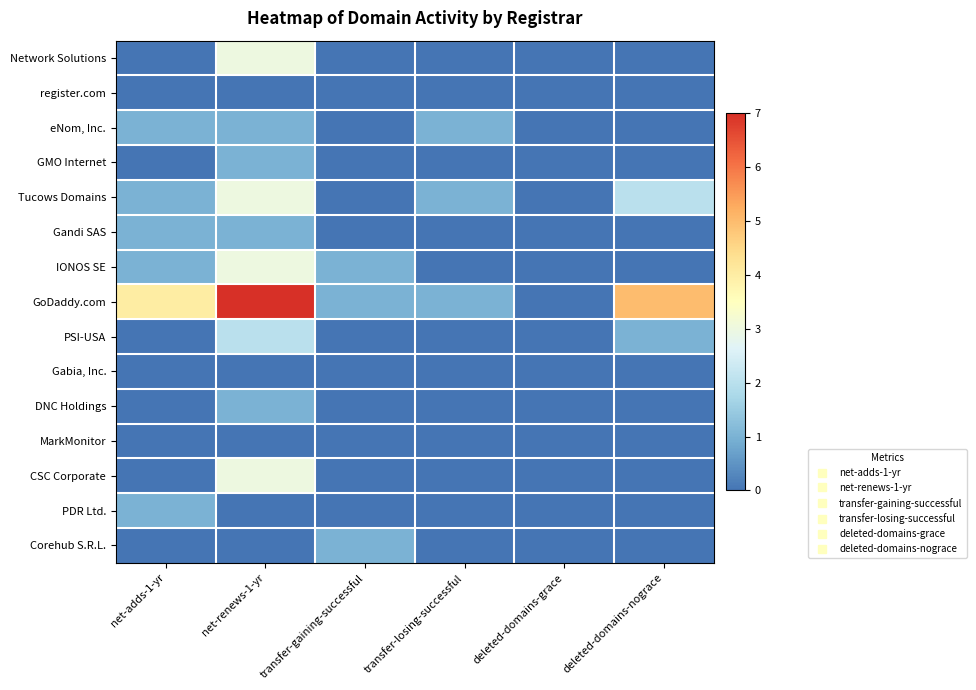

Reading right to left, list all the values displayed in this chart.

Network Solutions: deleted-domains-nograce=0	deleted-domains-grace=0	transfer-losing-successful=0	transfer-gaining-successful=0	net-renews-1-yr=3	net-adds-1-yr=0
register.com: deleted-domains-nograce=0	deleted-domains-grace=0	transfer-losing-successful=0	transfer-gaining-successful=0	net-renews-1-yr=0	net-adds-1-yr=0
eNom, Inc.: deleted-domains-nograce=0	deleted-domains-grace=0	transfer-losing-successful=1	transfer-gaining-successful=0	net-renews-1-yr=1	net-adds-1-yr=1
GMO Internet: deleted-domains-nograce=0	deleted-domains-grace=0	transfer-losing-successful=0	transfer-gaining-successful=0	net-renews-1-yr=1	net-adds-1-yr=0
Tucows Domains: deleted-domains-nograce=2	deleted-domains-grace=0	transfer-losing-successful=1	transfer-gaining-successful=0	net-renews-1-yr=3	net-adds-1-yr=1
Gandi SAS: deleted-domains-nograce=0	deleted-domains-grace=0	transfer-losing-successful=0	transfer-gaining-successful=0	net-renews-1-yr=1	net-adds-1-yr=1
IONOS SE: deleted-domains-nograce=0	deleted-domains-grace=0	transfer-losing-successful=0	transfer-gaining-successful=1	net-renews-1-yr=3	net-adds-1-yr=1
GoDaddy.com: deleted-domains-nograce=5	deleted-domains-grace=0	transfer-losing-successful=1	transfer-gaining-successful=1	net-renews-1-yr=7	net-adds-1-yr=4
PSI-USA: deleted-domains-nograce=1	deleted-domains-grace=0	transfer-losing-successful=0	transfer-gaining-successful=0	net-renews-1-yr=2	net-adds-1-yr=0
Gabia, Inc.: deleted-domains-nograce=0	deleted-domains-grace=0	transfer-losing-successful=0	transfer-gaining-successful=0	net-renews-1-yr=0	net-adds-1-yr=0
DNC Holdings: deleted-domains-nograce=0	deleted-domains-grace=0	transfer-losing-successful=0	transfer-gaining-successful=0	net-renews-1-yr=1	net-adds-1-yr=0
MarkMonitor: deleted-domains-nograce=0	deleted-domains-grace=0	transfer-losing-successful=0	transfer-gaining-successful=0	net-renews-1-yr=0	net-adds-1-yr=0
CSC Corporate: deleted-domains-nograce=0	deleted-domains-grace=0	transfer-losing-successful=0	transfer-gaining-successful=0	net-renews-1-yr=3	net-adds-1-yr=0
PDR Ltd.: deleted-domains-nograce=0	deleted-domains-grace=0	transfer-losing-successful=0	transfer-gaining-successful=0	net-renews-1-yr=0	net-adds-1-yr=1
Corehub S.R.L.: deleted-domains-nograce=0	deleted-domains-grace=0	transfer-losing-successful=0	transfer-gaining-successful=1	net-renews-1-yr=0	net-adds-1-yr=0